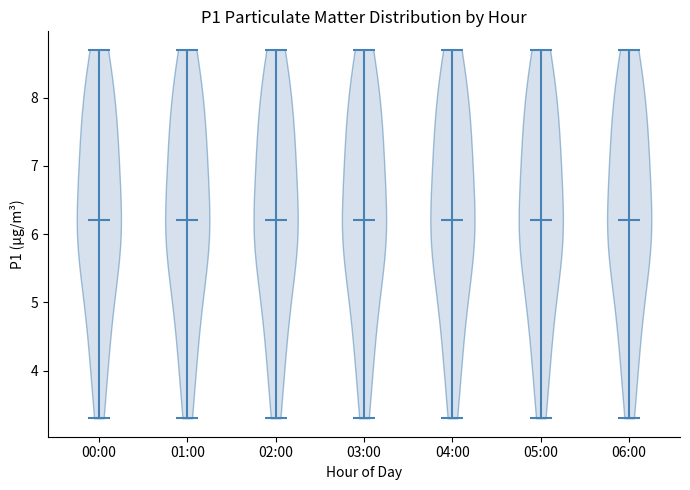

Reading left to right, read every violin against the y-axis: where its median line is, and the lowest and highest points it reaches. The values are not printed on the chart, so give them approximately, as read against the axis.

00:00: median line 6.2, lowest point 3.3, highest point 8.7
01:00: median line 6.2, lowest point 3.3, highest point 8.7
02:00: median line 6.2, lowest point 3.3, highest point 8.7
03:00: median line 6.2, lowest point 3.3, highest point 8.7
04:00: median line 6.2, lowest point 3.3, highest point 8.7
05:00: median line 6.2, lowest point 3.3, highest point 8.7
06:00: median line 6.2, lowest point 3.3, highest point 8.7